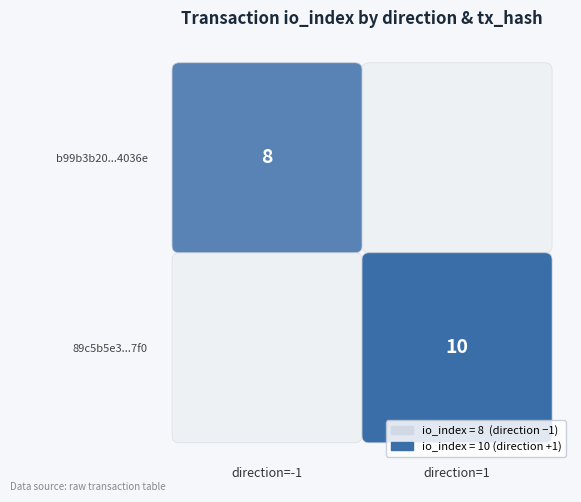

Rank the series by their average value, from lowest to highest.

b99b3b20c7f5ec5c91527a41ad5879aadc4036e, 89c5b5e319edb8b3e142b35ae2a4c2f90e9c7f0